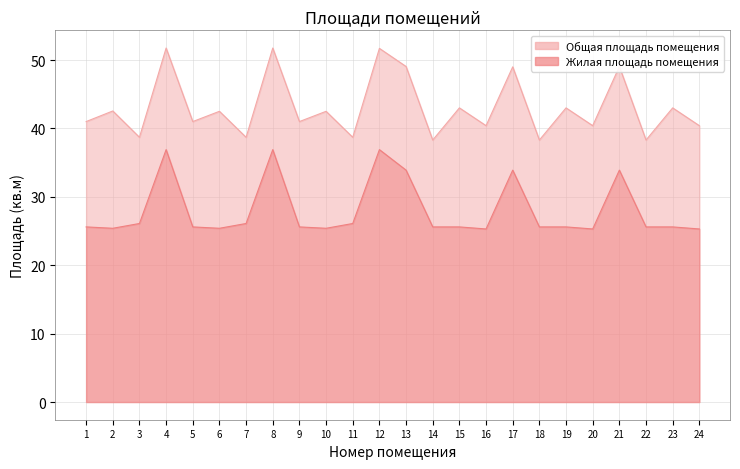

List the labels in order of Общая площадь помещения value, smallest first.

14, 18, 22, 3, 7, 11, 16, 20, 24, 1, 5, 9, 6, 10, 2, 15, 19, 23, 17, 13, 21, 12, 4, 8